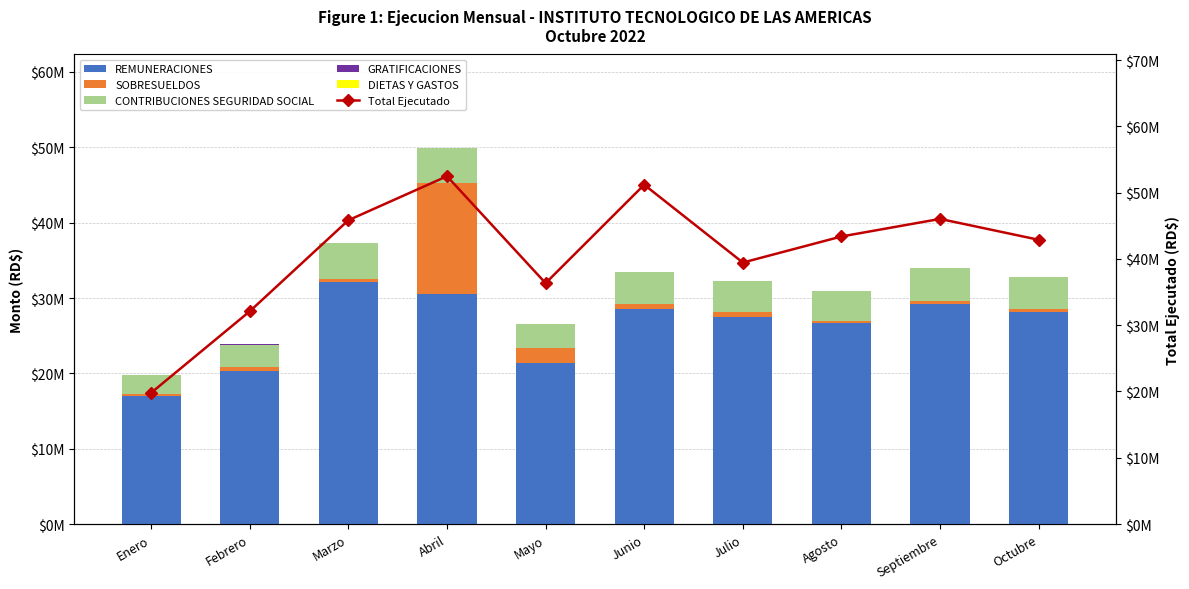

Which series changed the most between Julio and Agosto?

Total Ejecutado